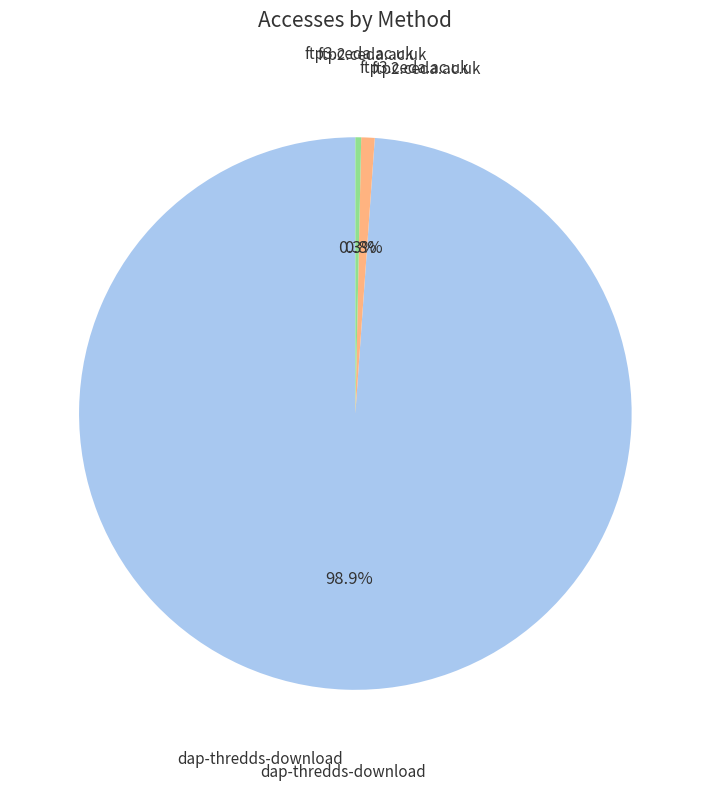

What is the largest slice in the pie chart?

dap-thredds-download